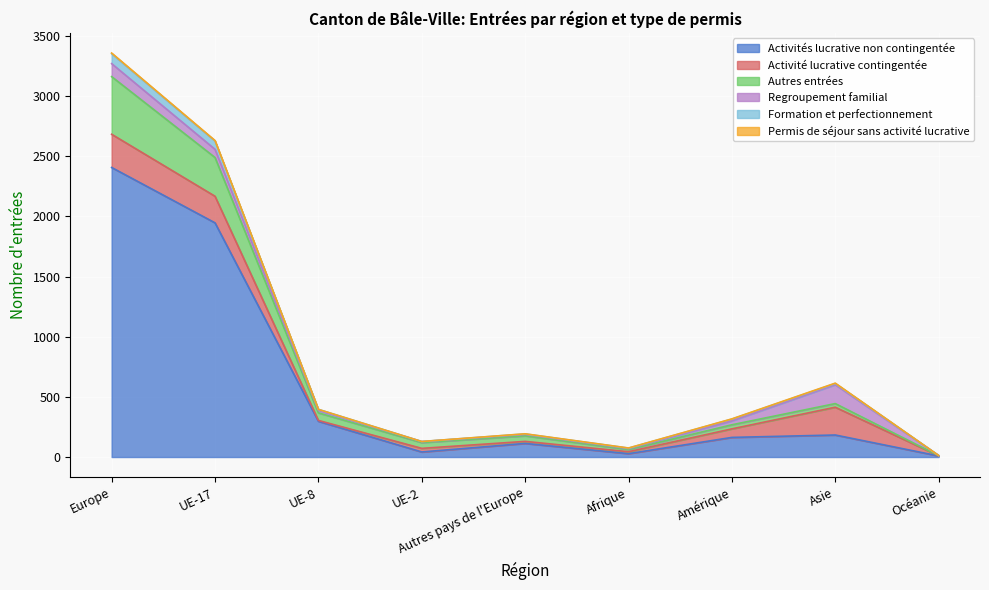

What is the total value across all series at UE-8?

396